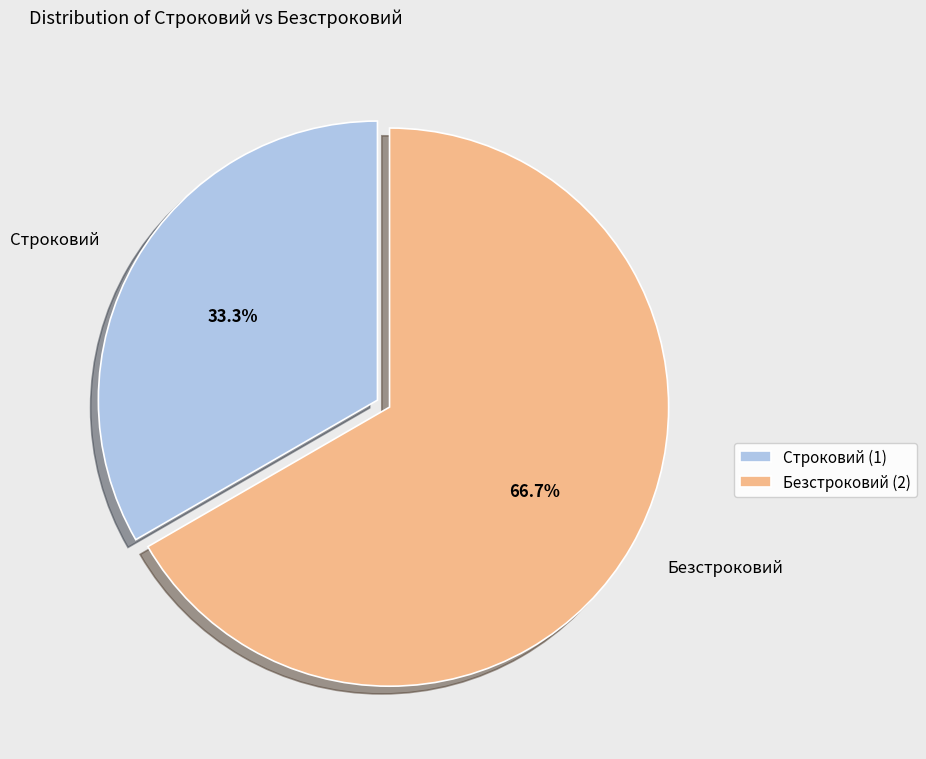

Rank the categories by value from lowest to highest.

Строковий, Безстроковий